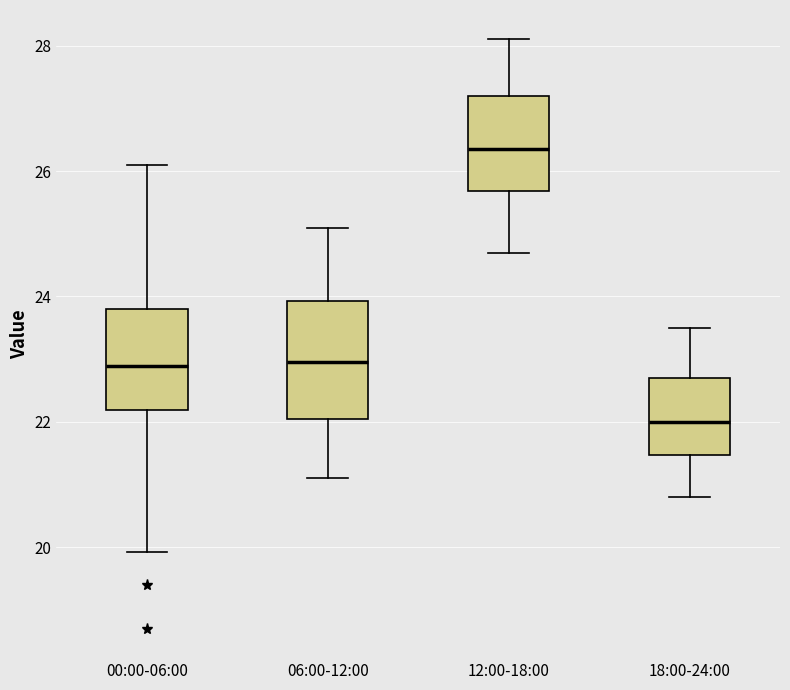

Reading left to right, read every box against the y-axis: the position of its median line, the range the box covers, and the ends of its whiskers. The values are not printed on the chart, so give them approximately, as read against the axis.

00:00-06:00: median 22.8, box 22.2 to 23.8, whiskers 20.0 to 26.2
06:00-12:00: median 23.0, box 22.0 to 24.0, whiskers 21.2 to 25.2
12:00-18:00: median 26.4, box 25.6 to 27.2, whiskers 24.8 to 28.2
18:00-24:00: median 22.0, box 21.4 to 22.8, whiskers 20.8 to 23.6